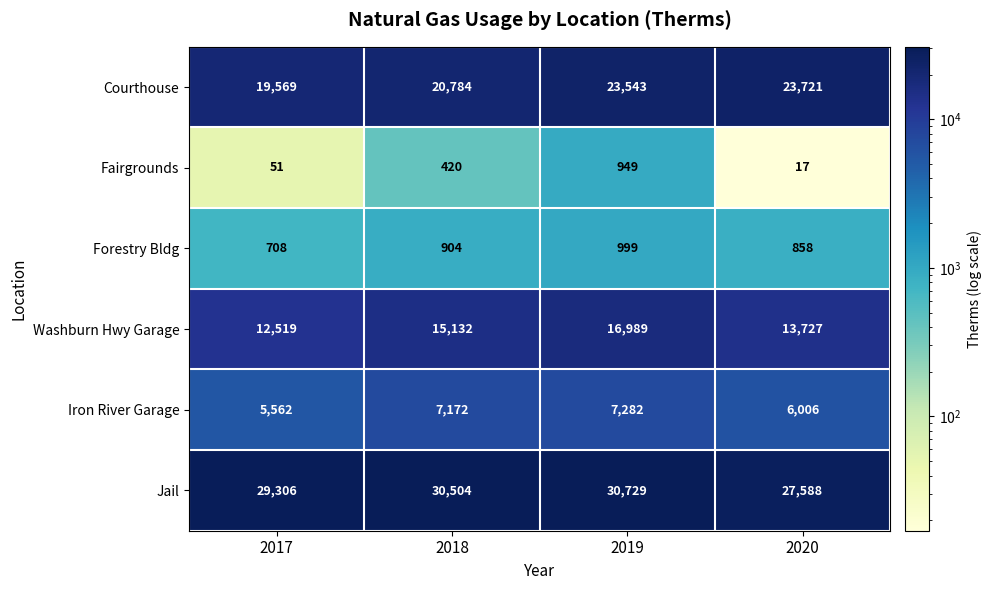

Read the Fairgrounds value at 2019, to the nearest 100.

900